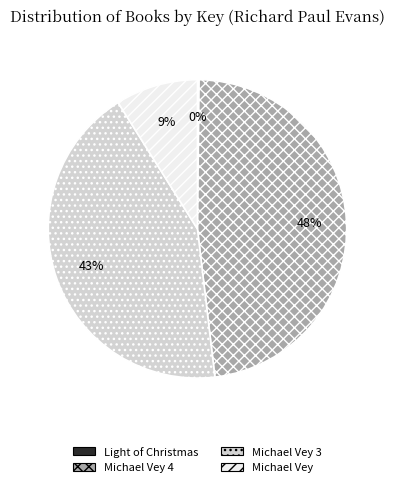

To the nearest percent, what is the average slice percentage?

25%